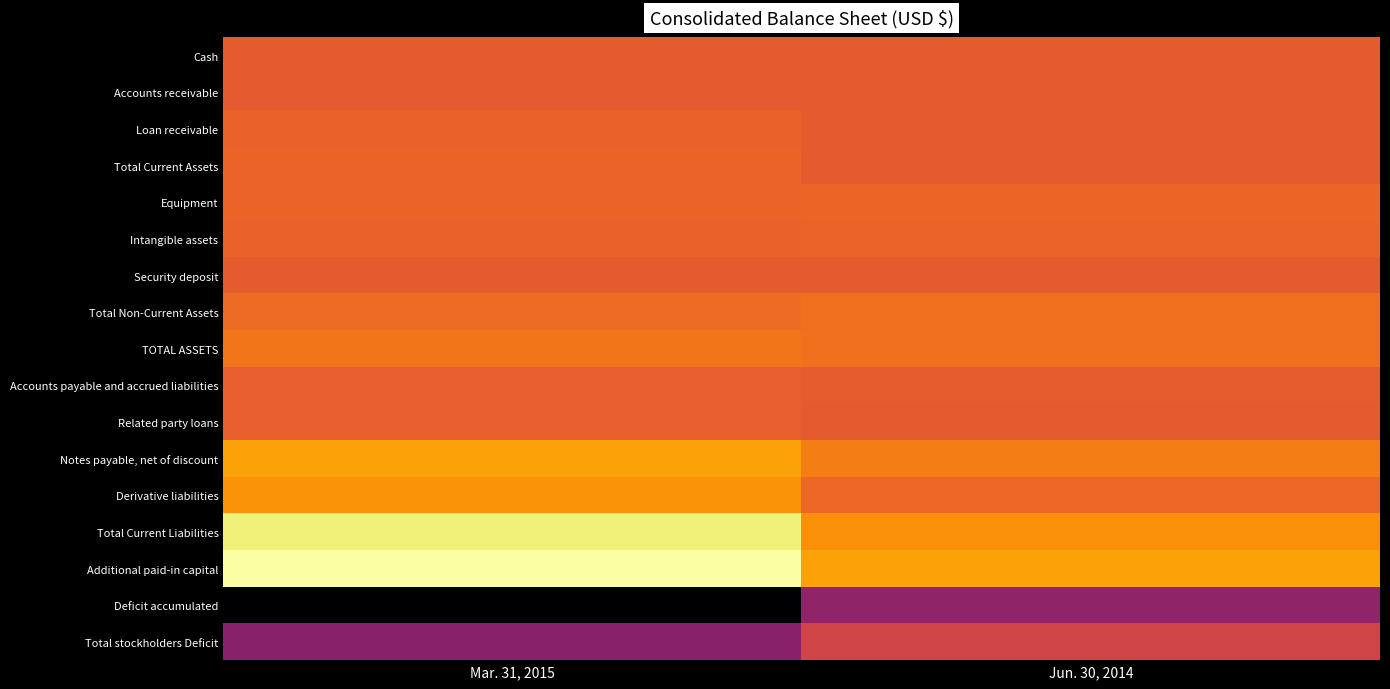

Reading left to right, what are all the values shown in this chart?

Cash: Mar. 31, 2015=23325	Jun. 30, 2014=5592
Accounts receivable: Mar. 31, 2015=79	Jun. 30, 2014=18171
Loan receivable: Mar. 31, 2015=275728	Jun. 30, 2014=6175
Total Current Assets: Mar. 31, 2015=299132	Jun. 30, 2014=29938
Equipment: Mar. 31, 2015=307803	Jun. 30, 2014=357720
Intangible assets: Mar. 31, 2015=251673	Jun. 30, 2014=303920
Security deposit: Mar. 31, 2015=3465	Jun. 30, 2014=3465
Total Non-Current Assets: Mar. 31, 2015=562941	Jun. 30, 2014=665104
TOTAL ASSETS: Mar. 31, 2015=862074	Jun. 30, 2014=695042
Accounts payable and accrued liabilities: Mar. 31, 2015=161631	Jun. 30, 2014=74311
Related party loans: Mar. 31, 2015=144404	Jun. 30, 2014=3356
Notes payable, net of discount: Mar. 31, 2015=2093094	Jun. 30, 2014=1093566
Derivative liabilities: Mar. 31, 2015=1707940	Jun. 30, 2014=420092
Total Current Liabilities: Mar. 31, 2015=4116584	Jun. 30, 2014=1600839
Additional paid-in capital: Mar. 31, 2015=4704087	Jun. 30, 2014=2112852
Deficit accumulated: Mar. 31, 2015=-7990548	Jun. 30, 2014=-2991369
Total stockholders Deficit: Mar. 31, 2015=-3254511	Jun. 30, 2014=-905797